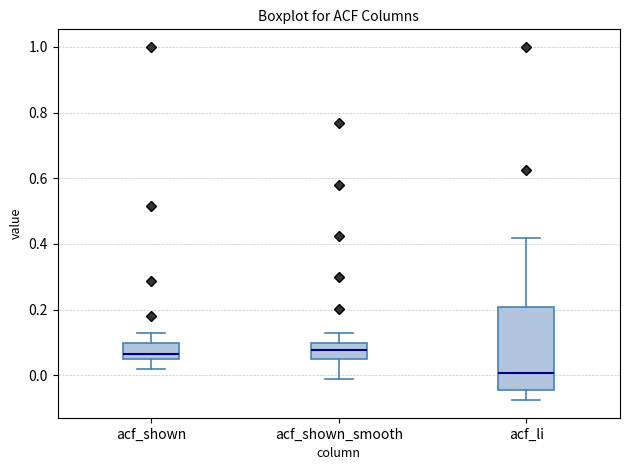

Where does the lower whisker of the box for acf_shown end on the y-axis? The values are not printed on the chart, so give them approximately, as read against the axis.

0.02